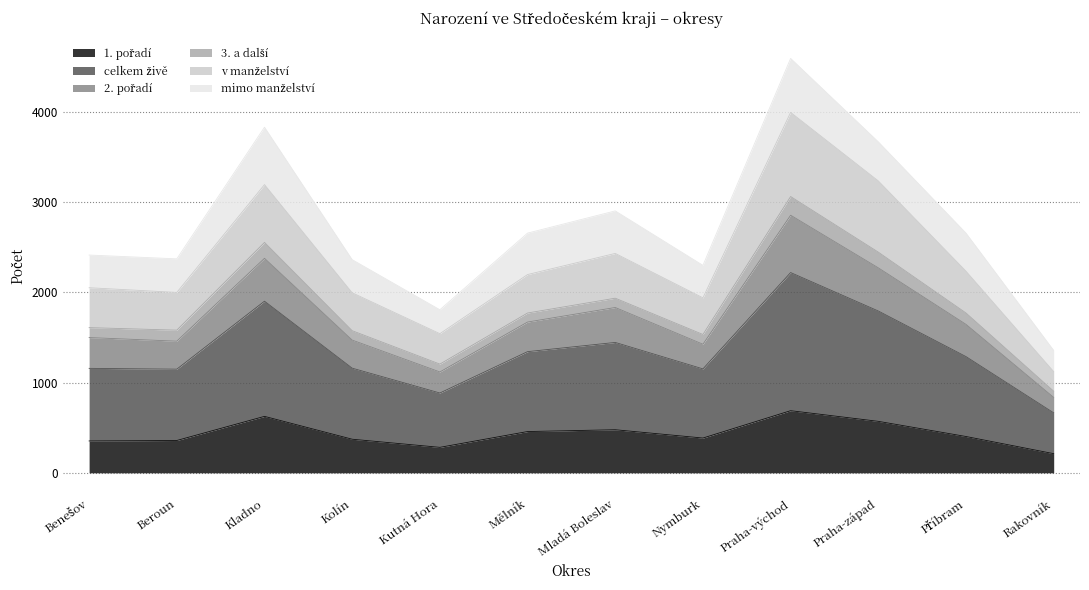

At which category is the sum across all series the highest?

Praha-východ